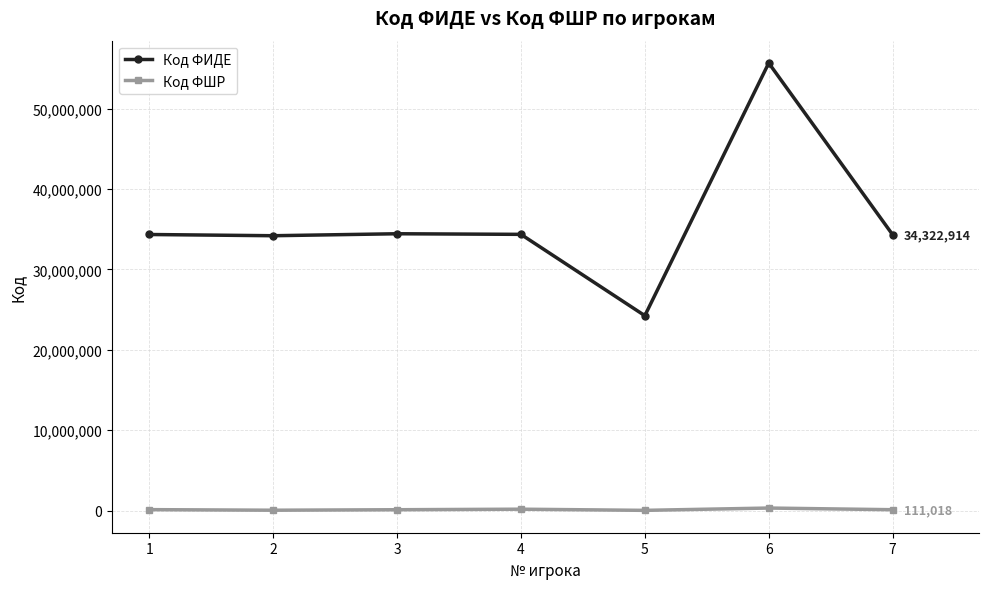

What is the maximum value shown in the chart?

55686486